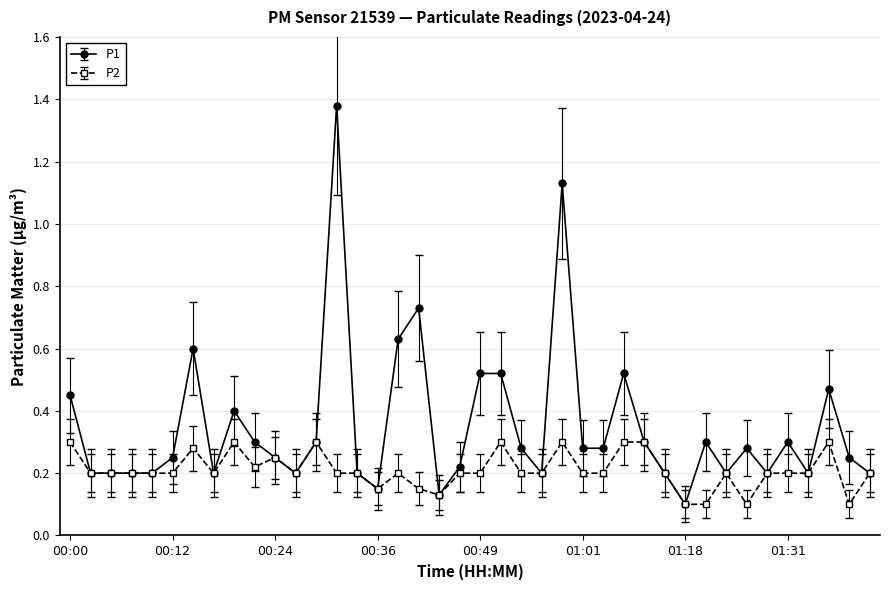

At how many categories does at least one series exceed 0?

40